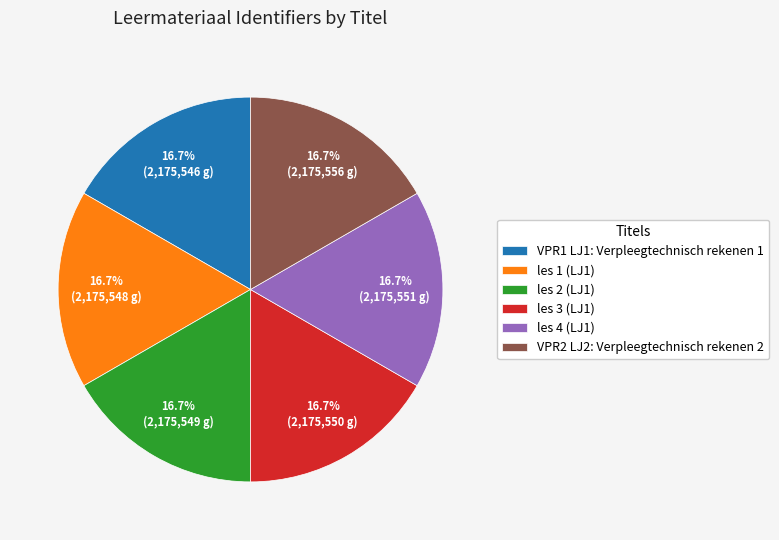

To the nearest percent, what is the average slice percentage?

17%